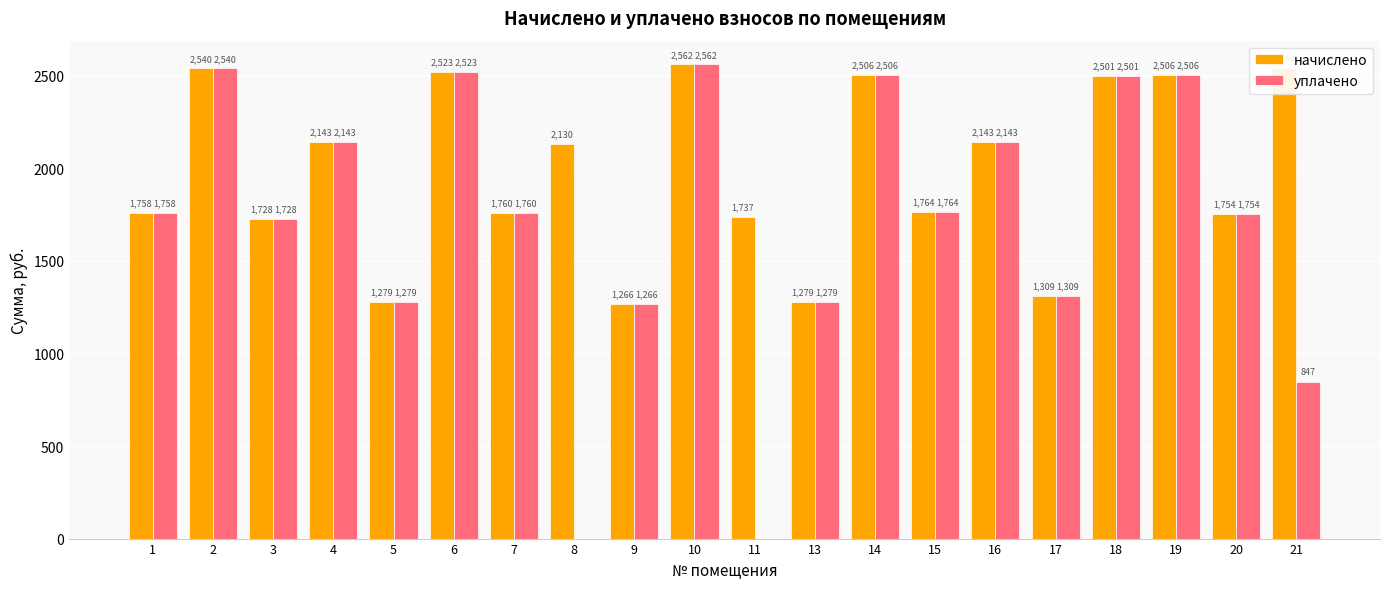

The value of уплачено at 15 is 1763.9. True or false?

True